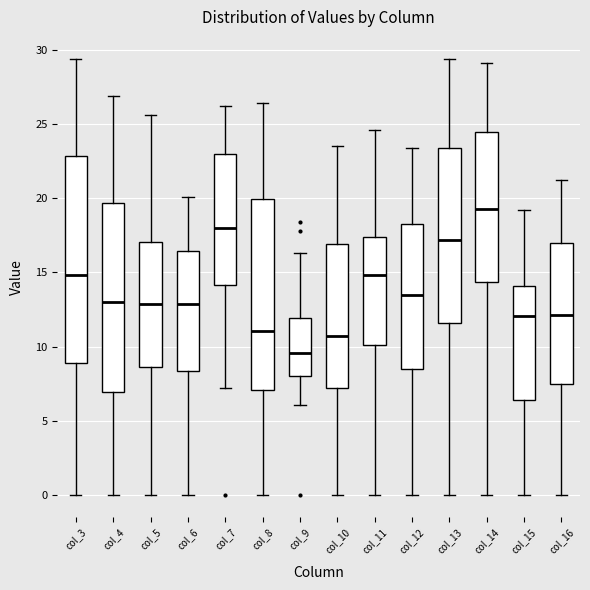

Where does the lower whisker of the box for col_12 end on the y-axis? The values are not printed on the chart, so give them approximately, as read against the axis.

0.0